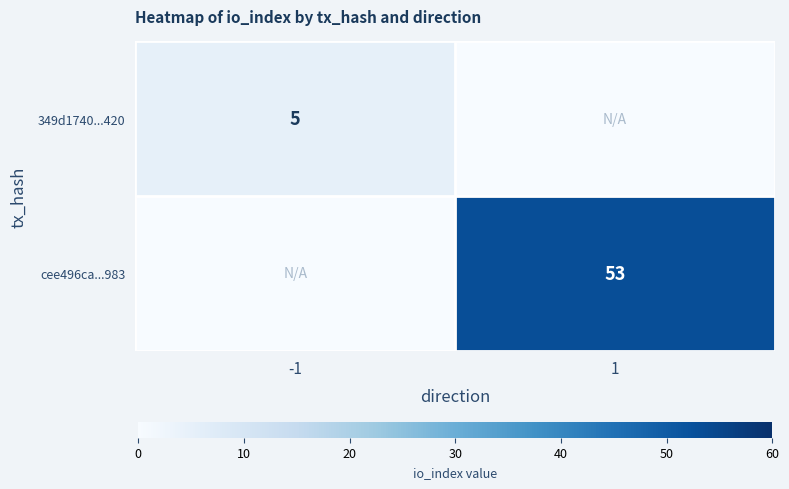

Is the value of 349d1740...420 at -1 greater than the value of cee496ca...983 at 1?

No